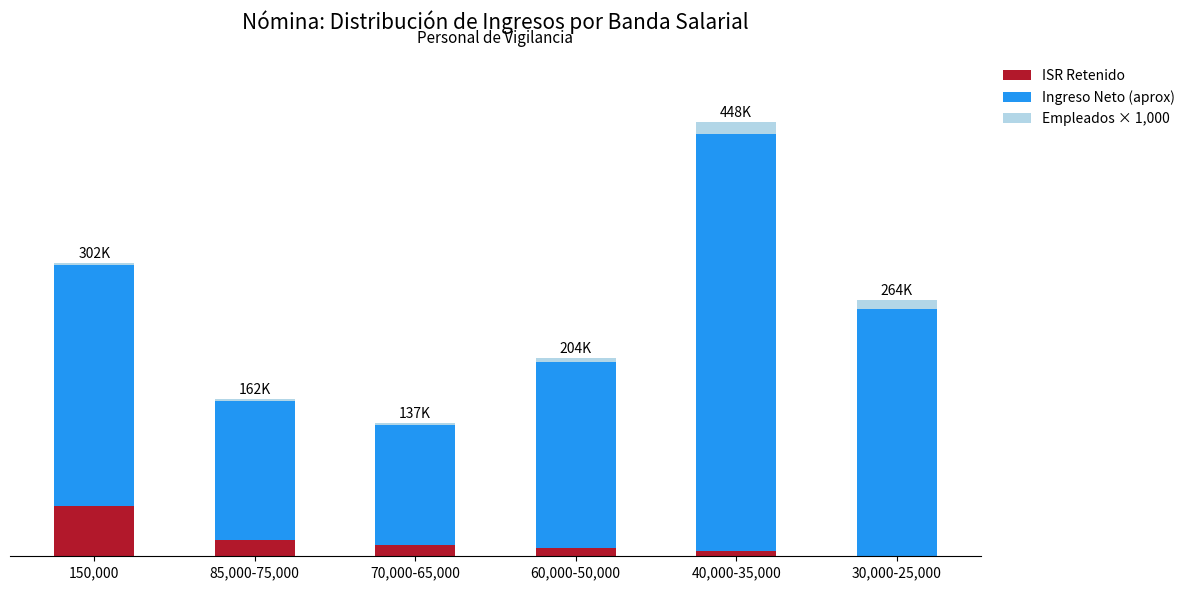

What position from the left is 70,000-65,000?

3